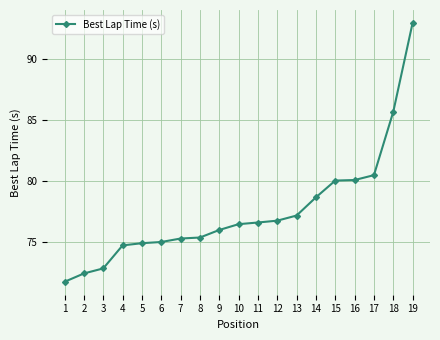

Where is the data nearest to the value 82?

17